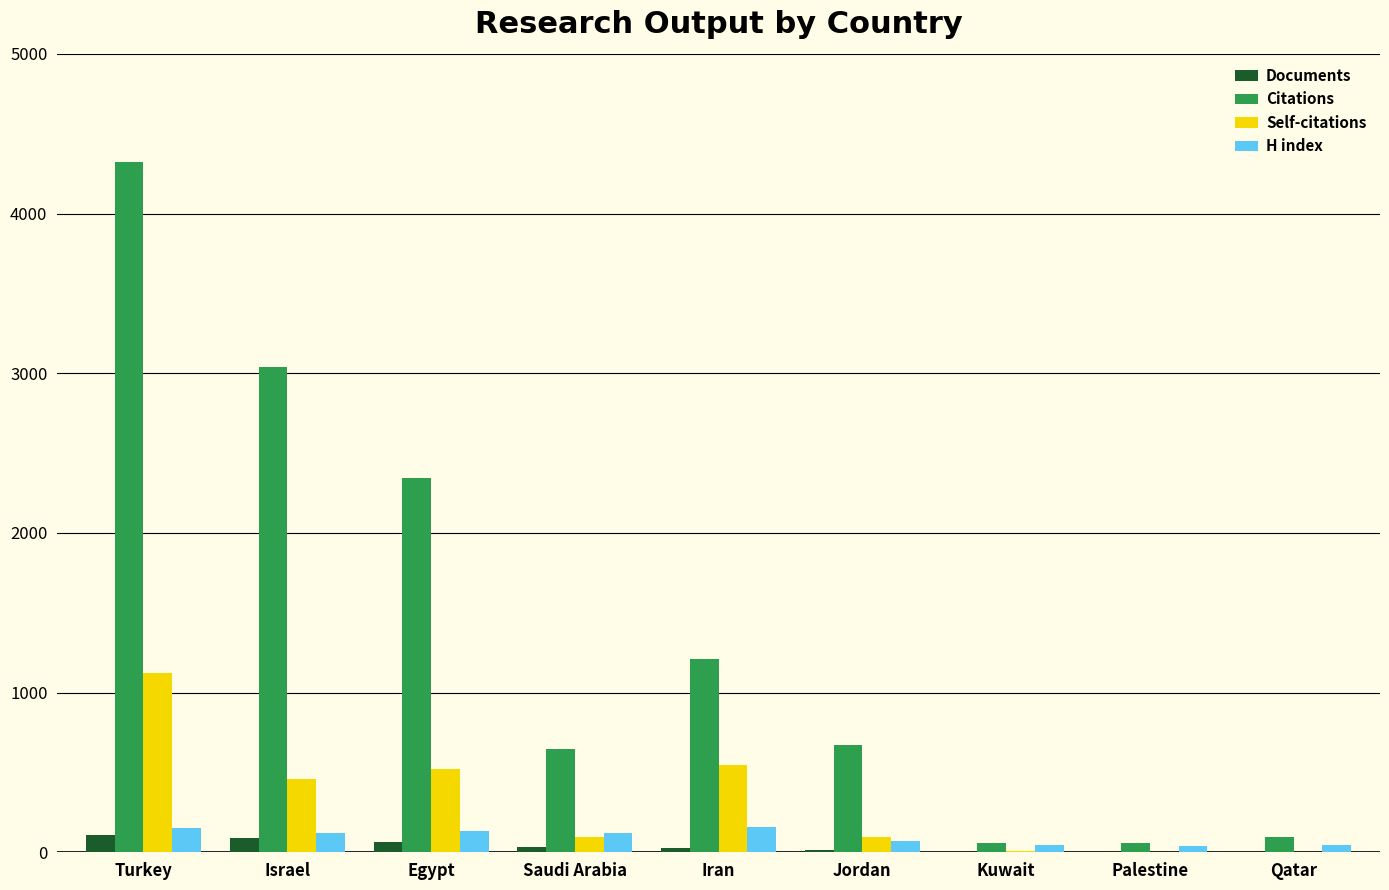

True or false: Documents has a value of 65 at Egypt.

True